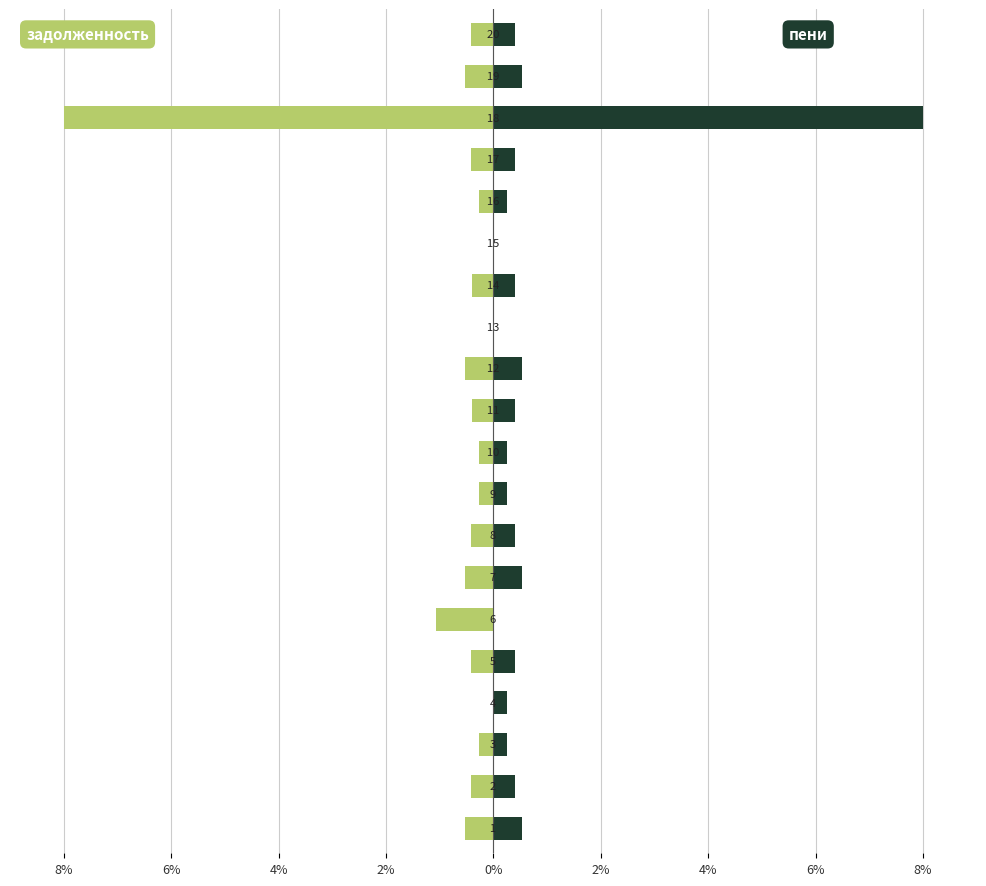

How many bars are there in total?

40